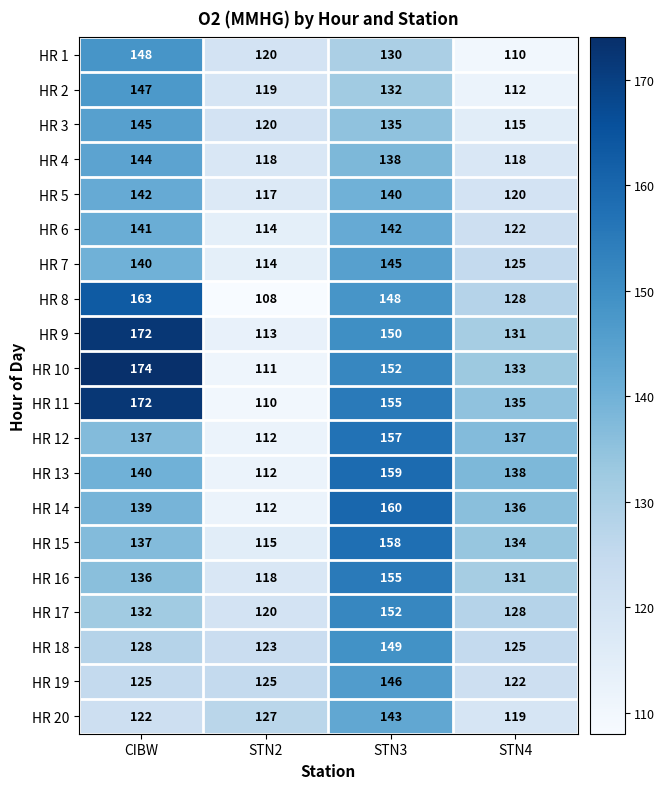

Is it true that HR 4 equals 78 at STN2?

False